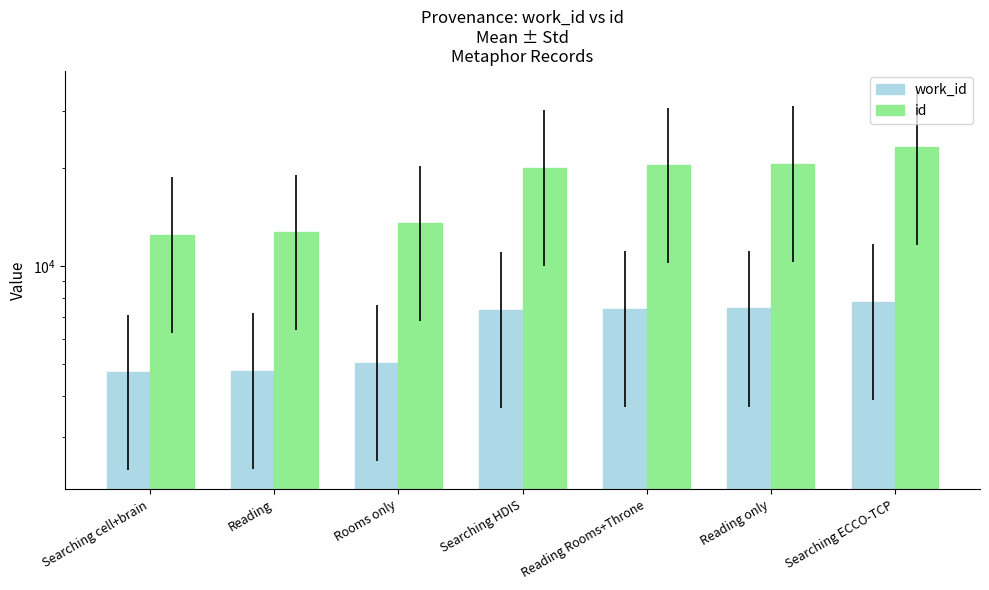

Which series has the largest total across all categories?

id